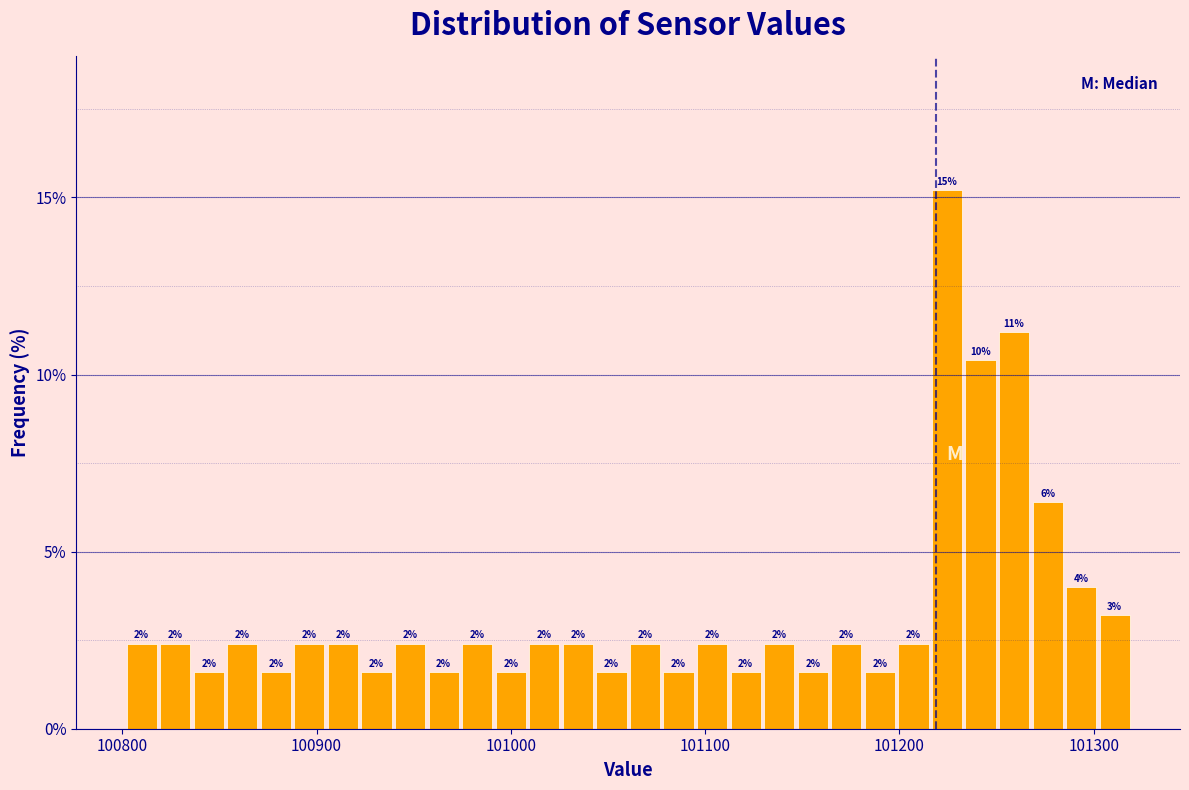

Read against the x-axis, roughly where is the centre of the tallest bar?

101220